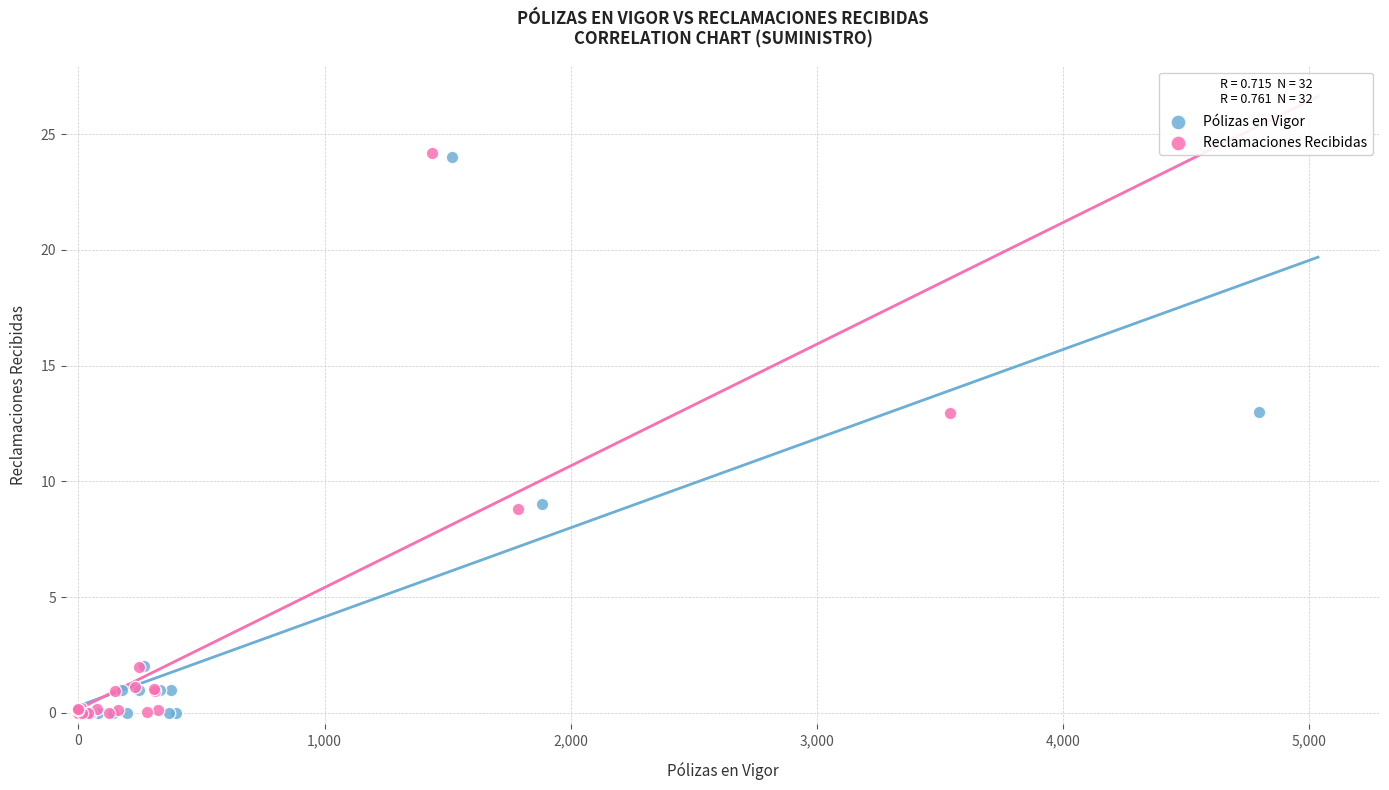

Which series has the widest spread of Y values?

Reclamaciones Recibidas